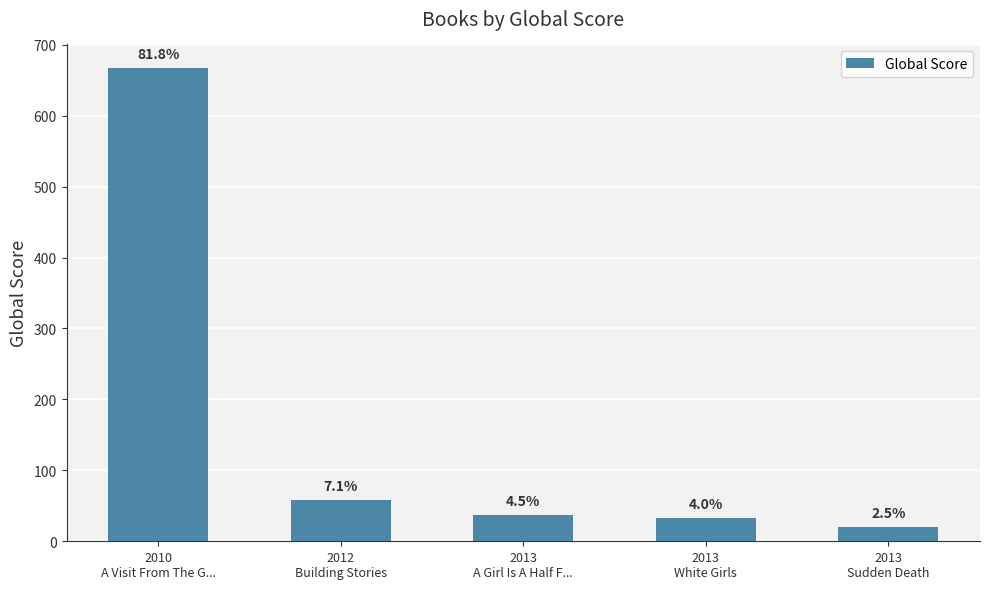

Are the bars horizontal?

No